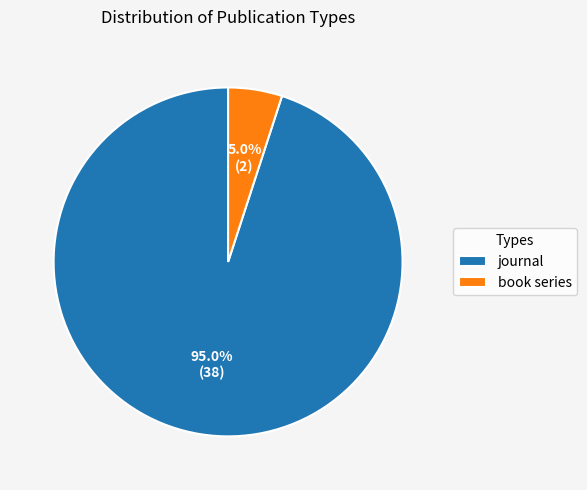

Is it true that book series is 5% of the pie?

True